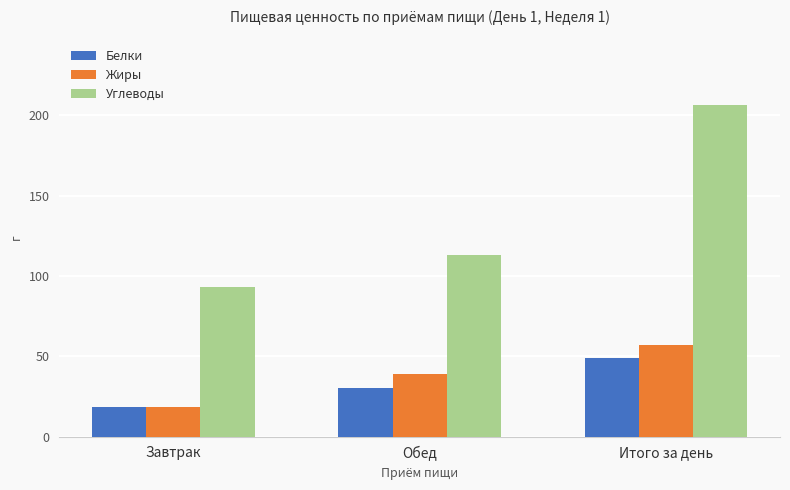

What is the average value of the Жиры series?

38.2